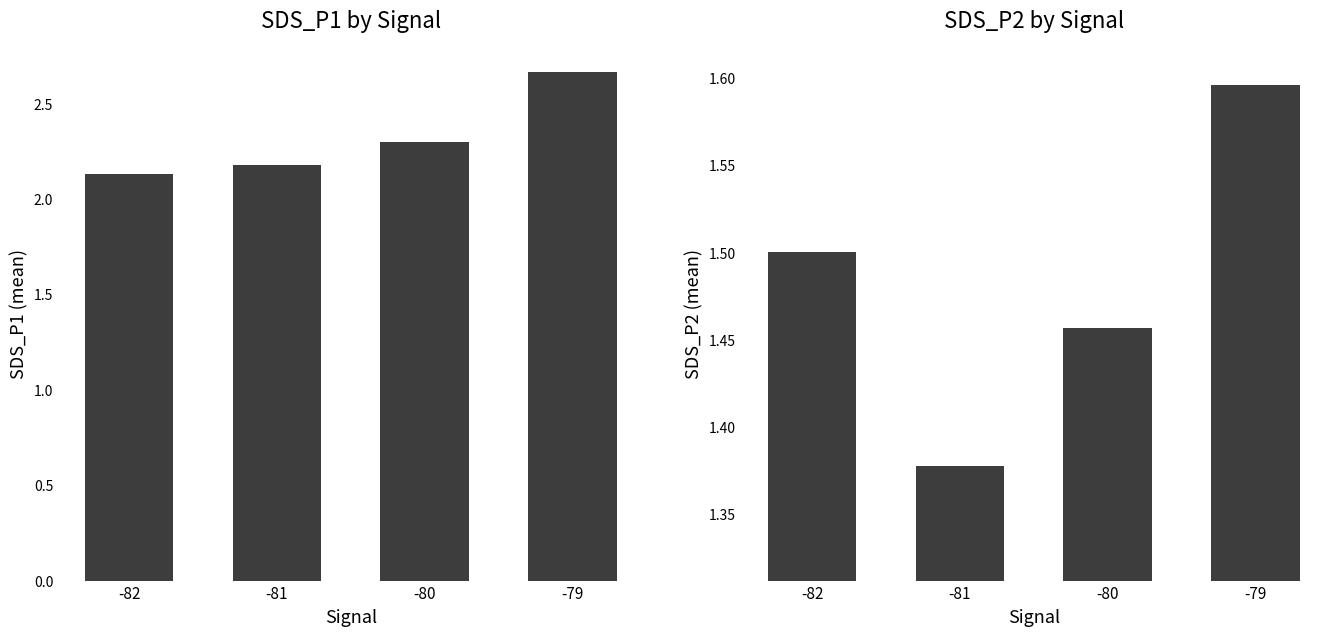

At which label does SDS_P1 reach its peak?

-79